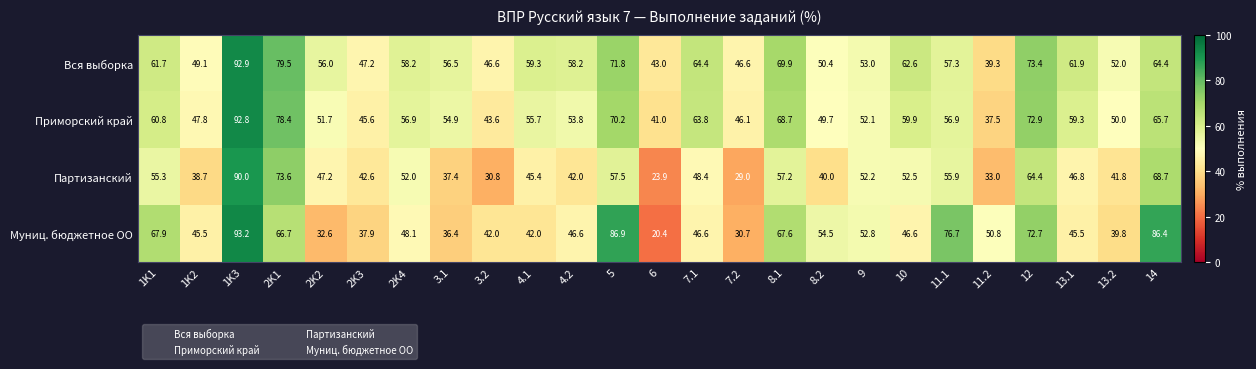

Is it true that Партизанский equals 57.2 at 8.1?

True